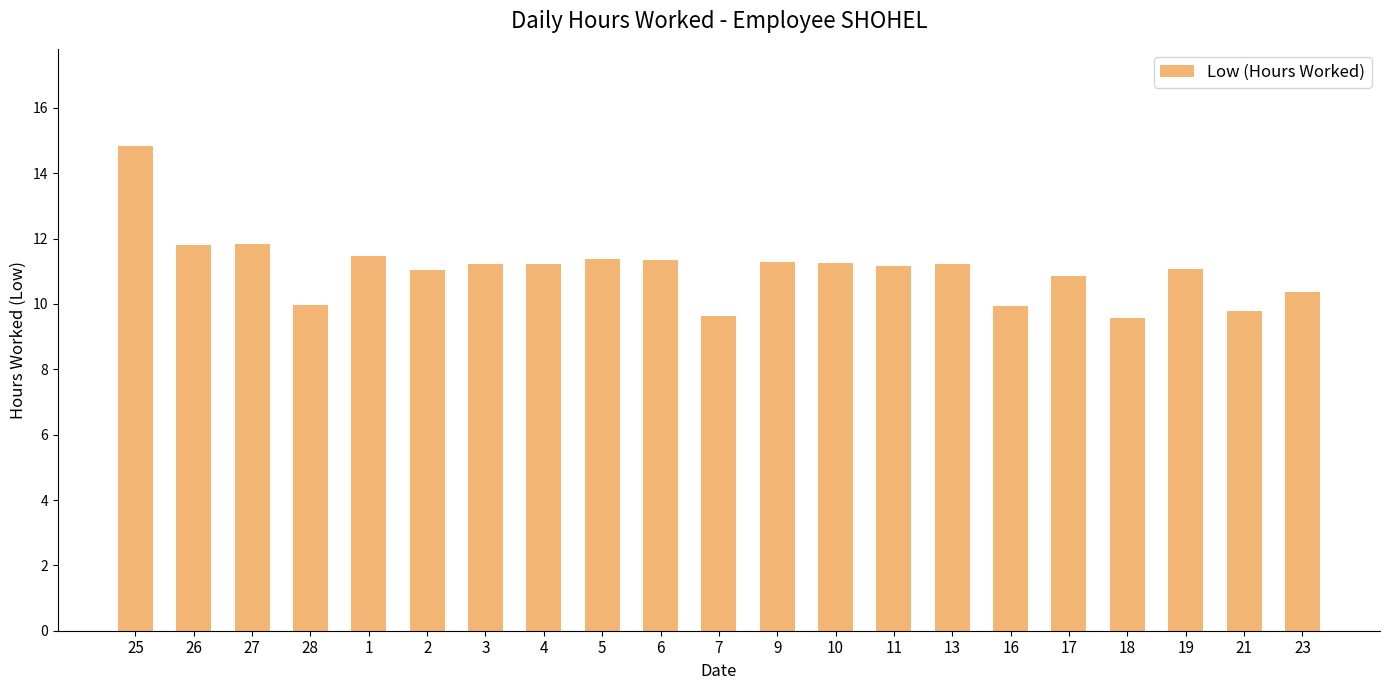

Between 16 and 6, which is larger?

6